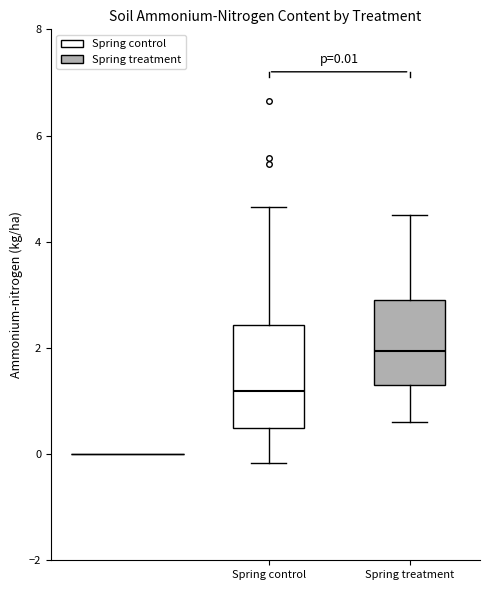

Which box's median line is the highest?

Spring treatment